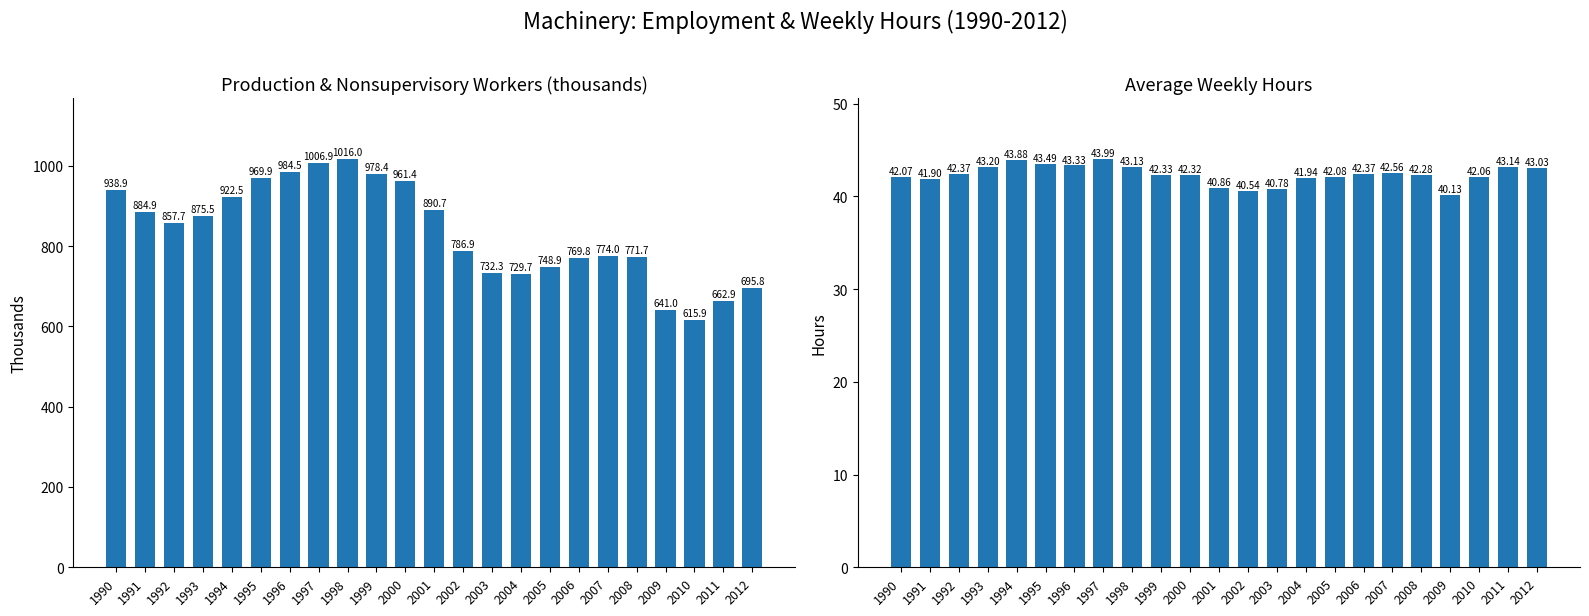

Between 1995 and 2010, which series saw the biggest shift?

Production And Nonsupervisory Workers